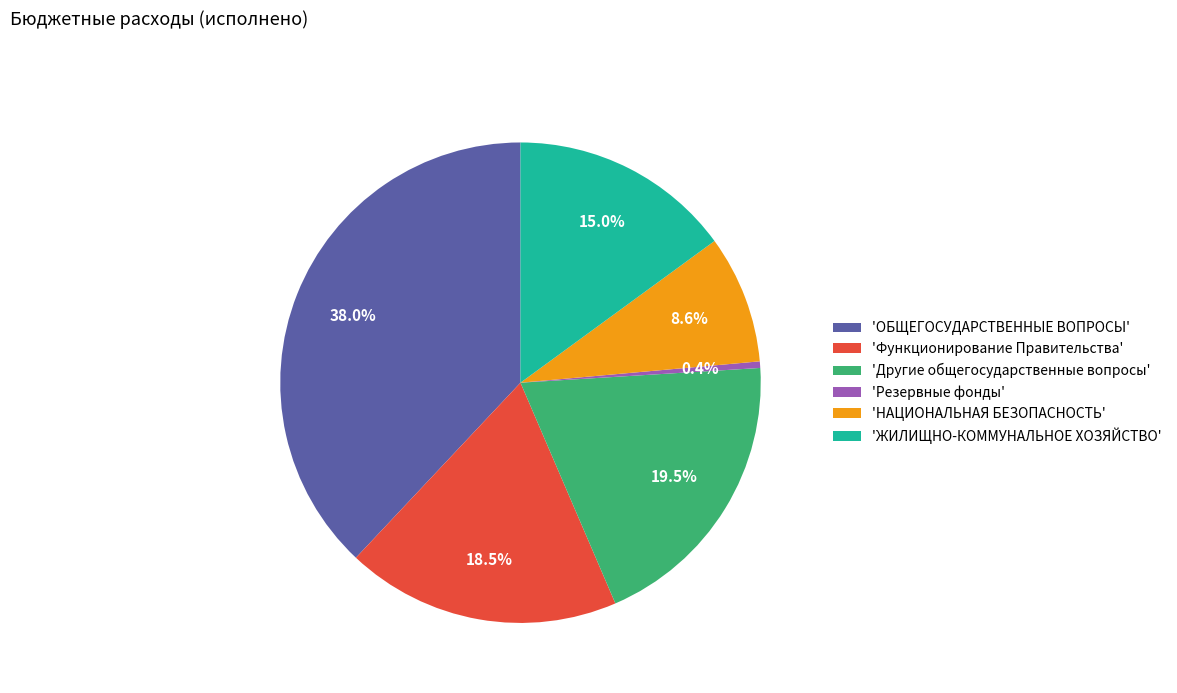

Between 'Резервные фонды' and 'ОБЩЕГОСУДАРСТВЕННЫЕ ВОПРОСЫ', which is larger?

'ОБЩЕГОСУДАРСТВЕННЫЕ ВОПРОСЫ'